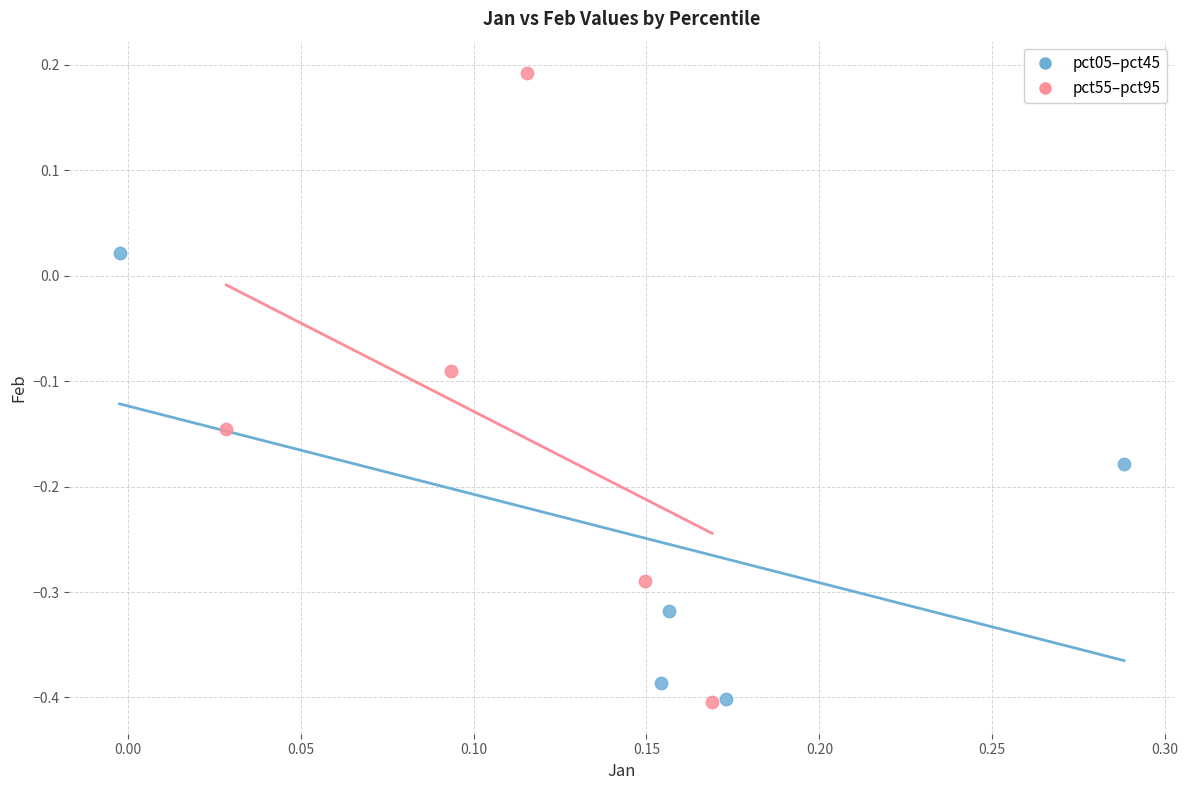

Which series has the largest Y range (max minus min)?

pct55–pct95